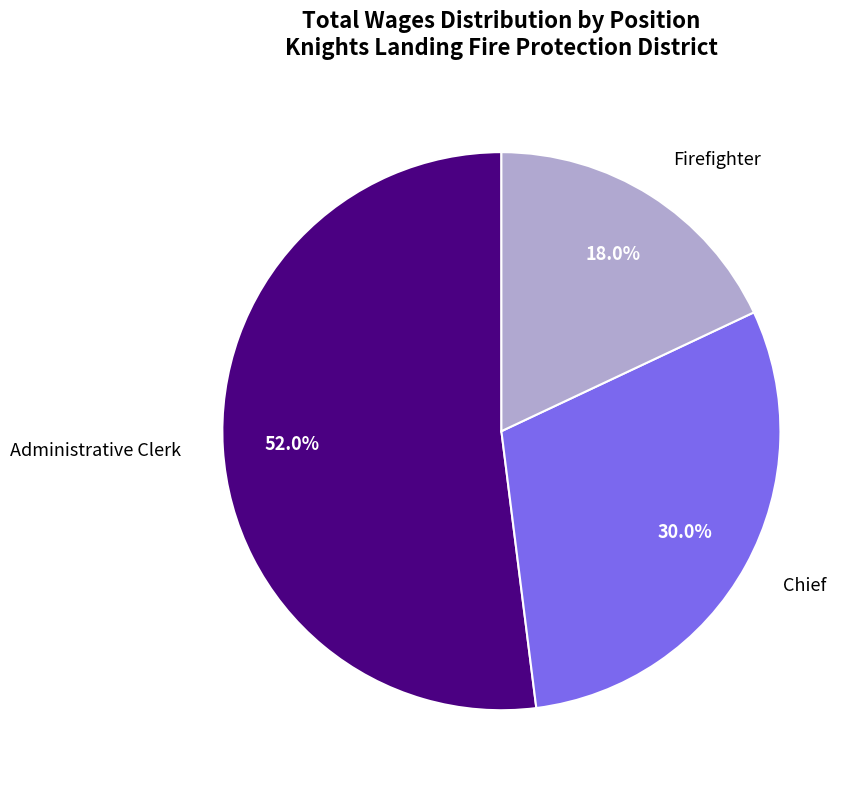

Does any single category account for the majority?

Yes